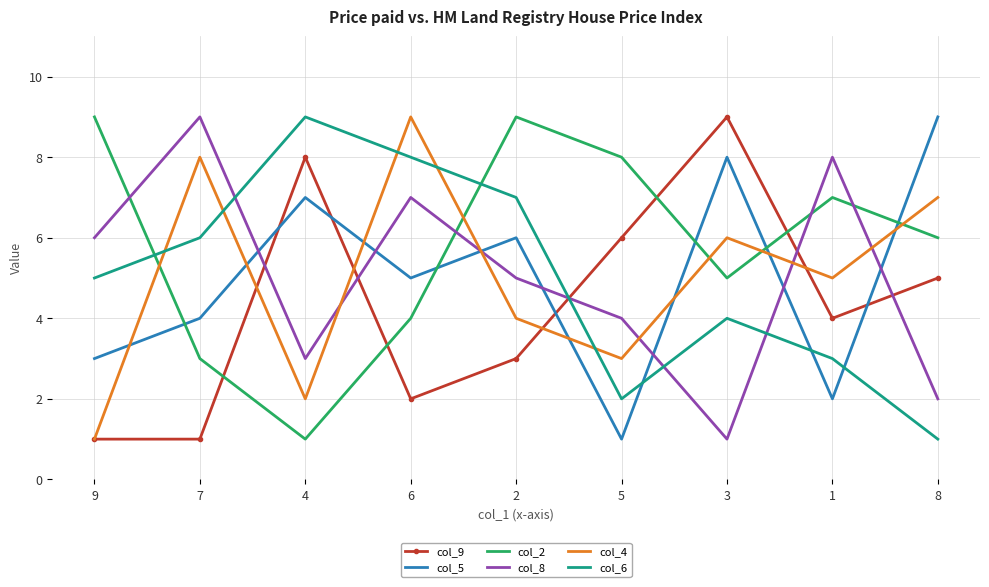

How many col_8 values are between 3 and 7?

5